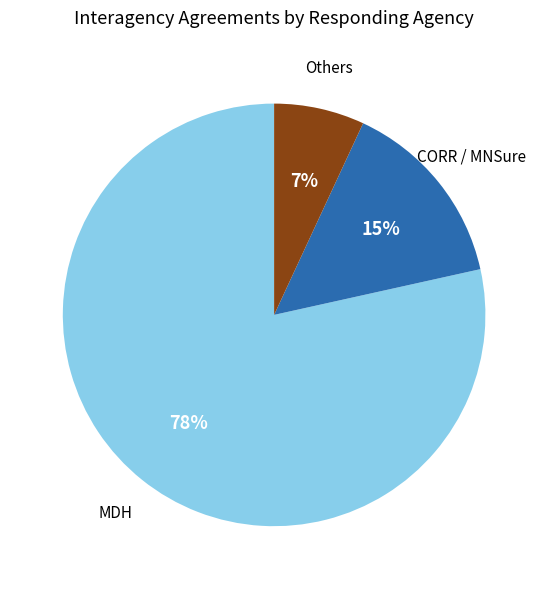

To the nearest percent, what is the average slice percentage?

33%